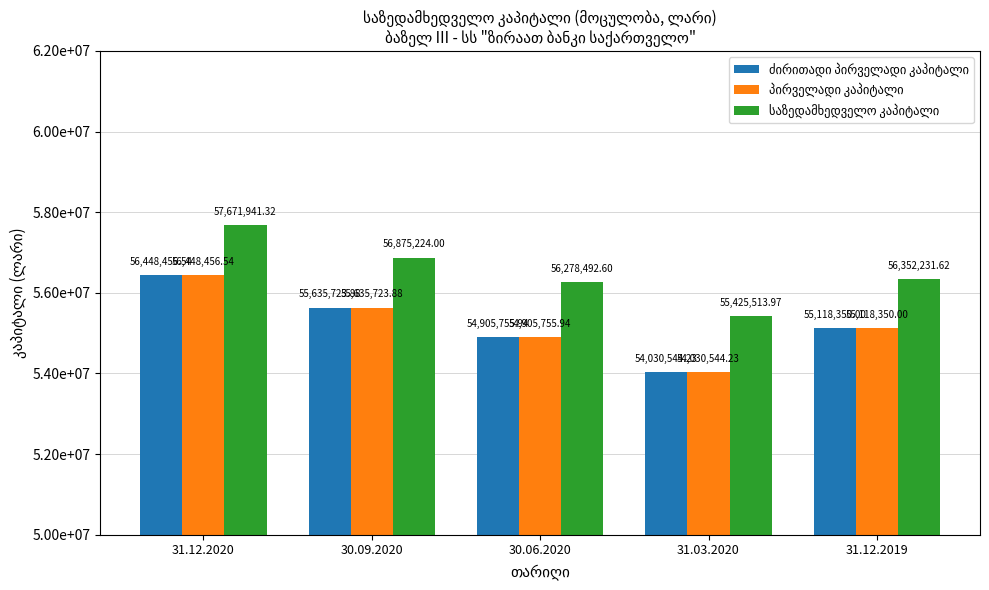

Does the chart contain stacked bars?

No